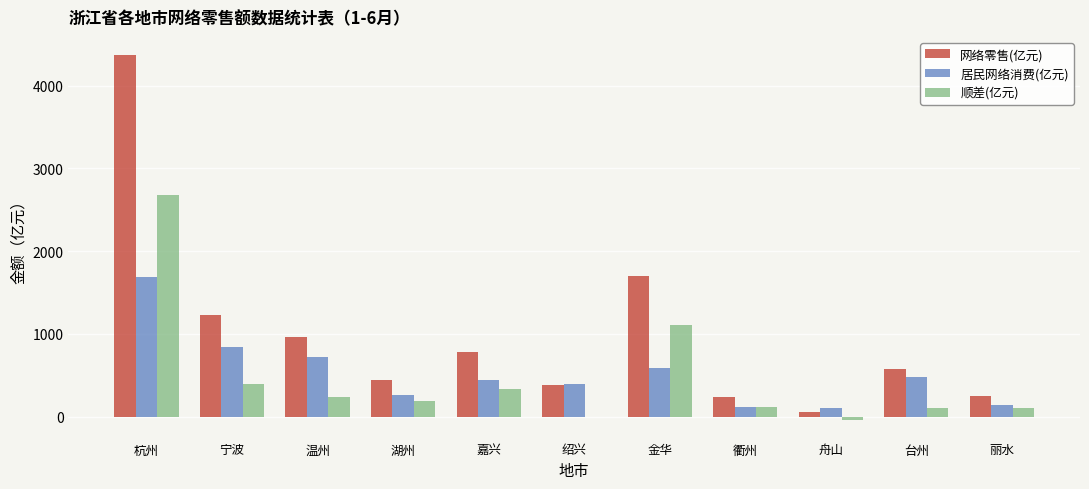

Which category has the highest value across all series?

杭州